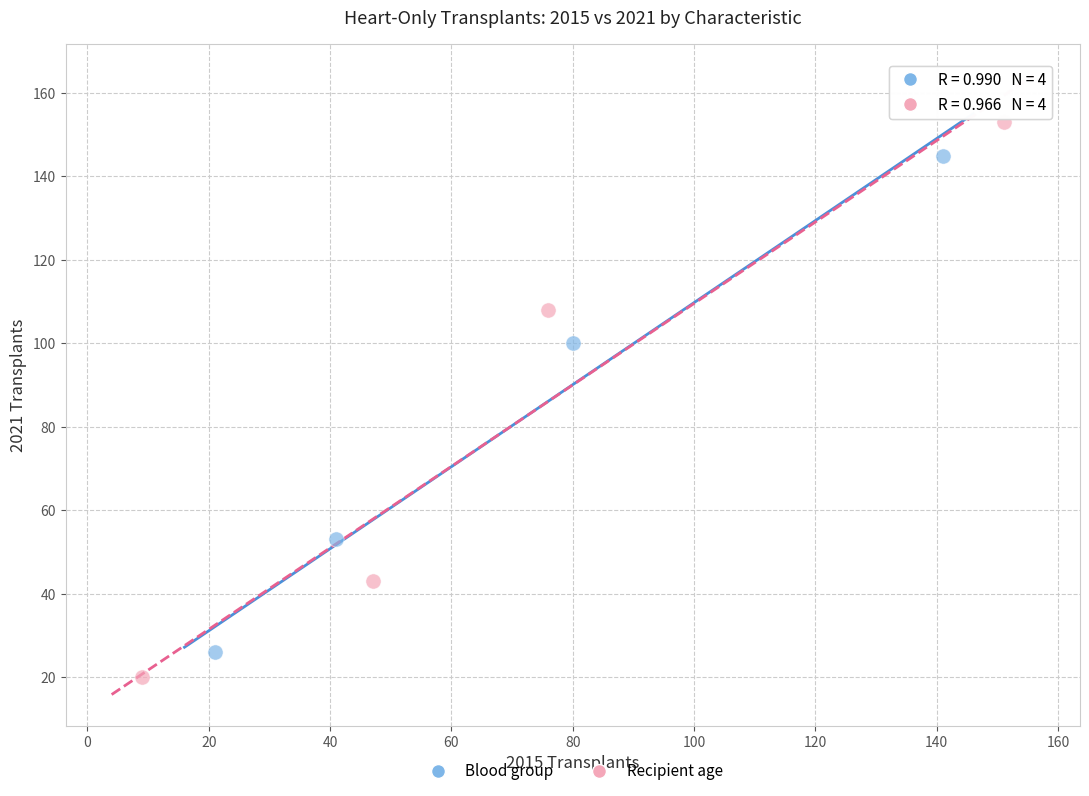

Which series reaches the maximum Y coordinate?

Recipient age